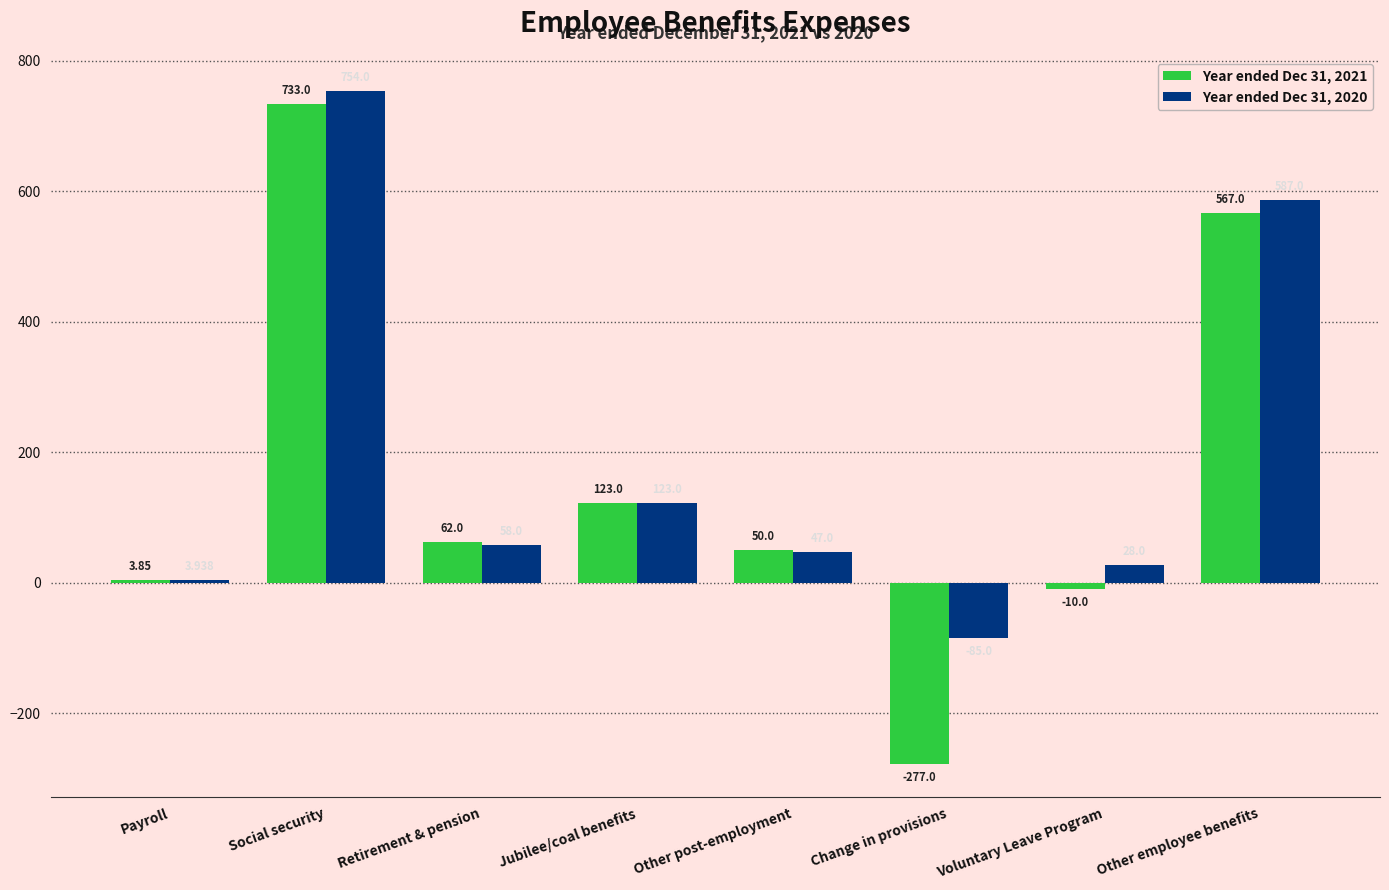

What is the value of the Year ended Dec 31, 2021 bar at the 3rd from the left?

62.0